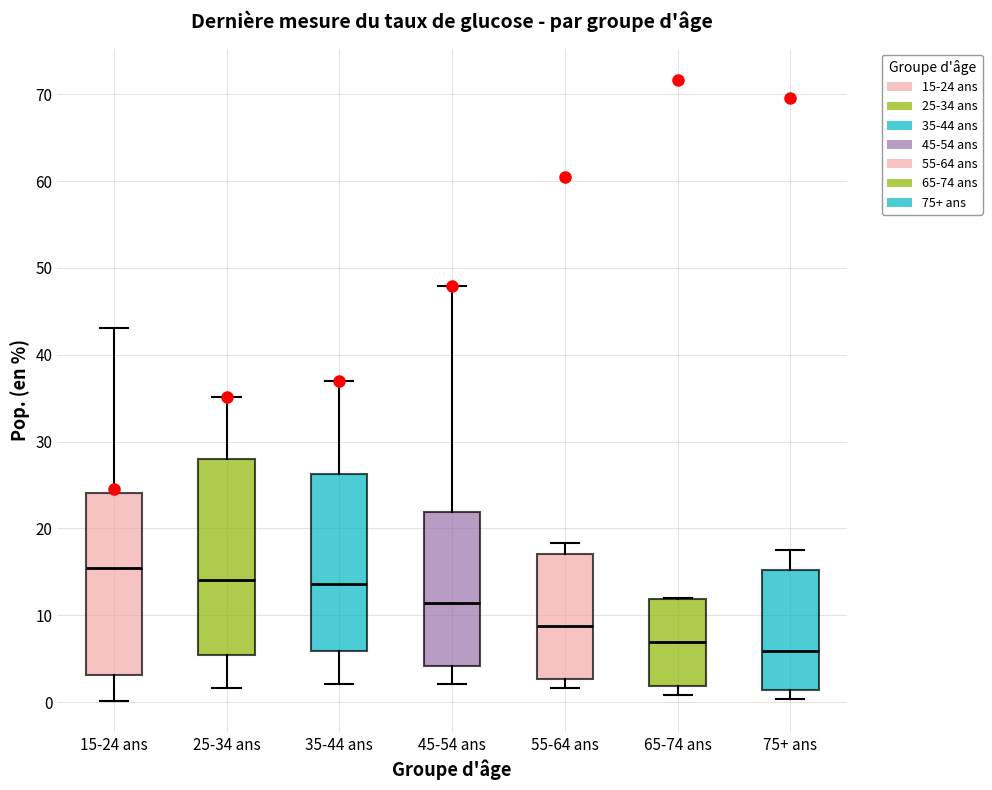

Which box is the tallest, from its lower edge to its upper edge?

25-34 ans